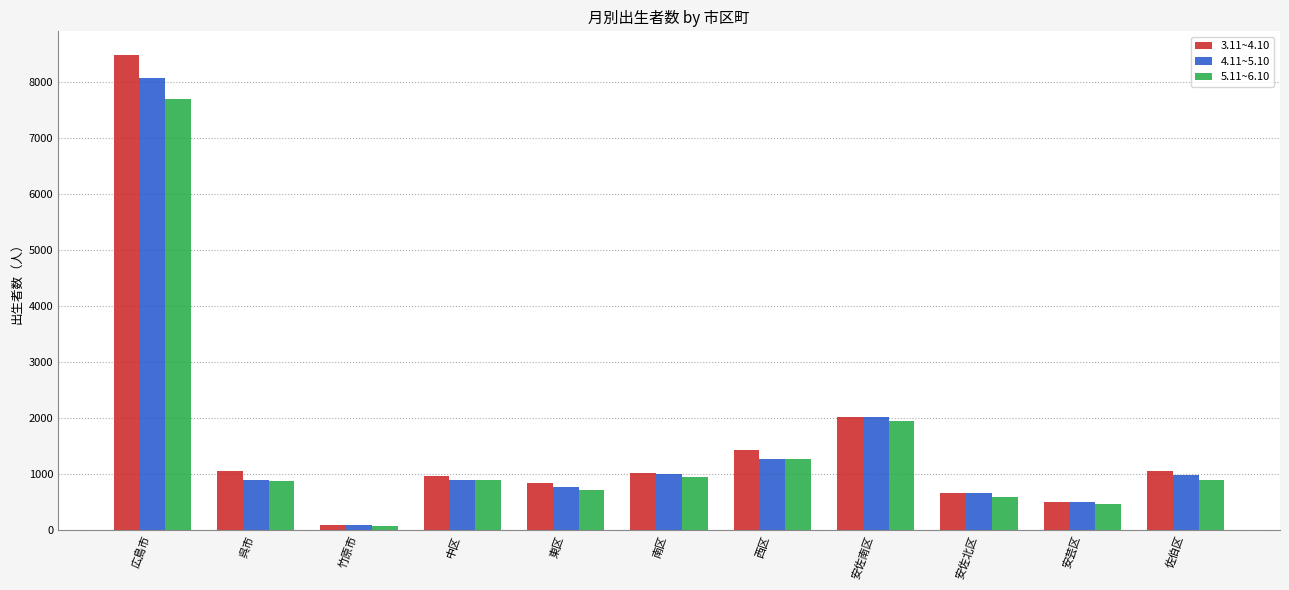

Where is 4.11~5.10 nearest to the value 4081?

安佐南区